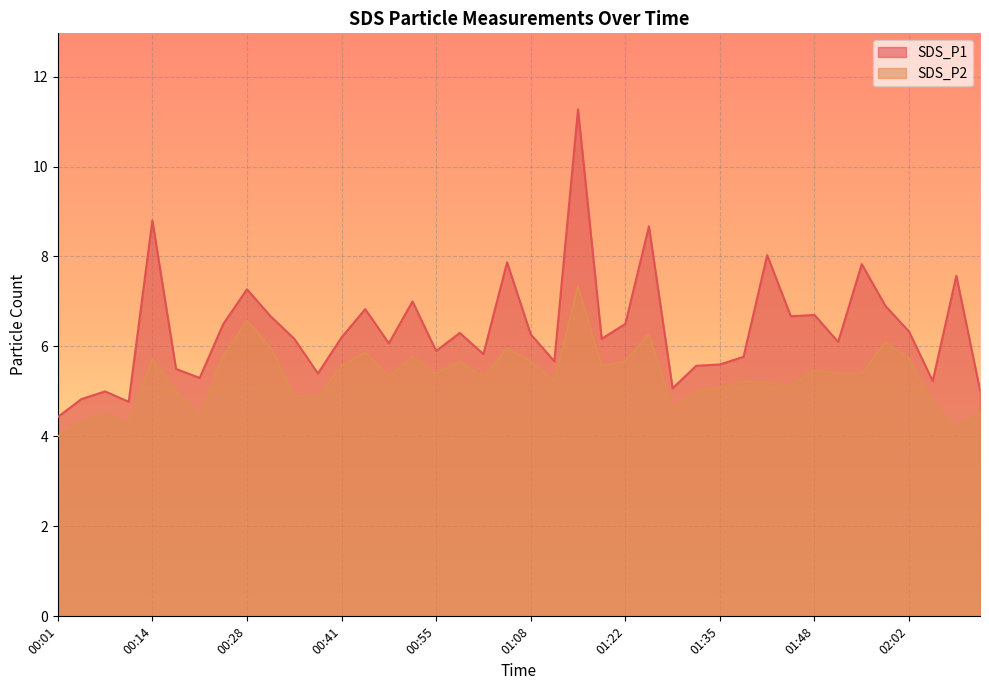

Reading right to left, list all the values displayed in this chart.

SDS_P1: 02:12=5.0	02:09=7.6	02:05=5.2	02:02=6.3	01:59=6.9	01:55=7.8	01:52=6.1	01:48=6.7	01:45=6.7	01:42=8.0	01:38=5.8	01:35=5.6	01:32=5.6	01:28=5.1	01:25=8.7	01:22=6.5	01:18=6.2	01:15=11.3	01:12=5.7	01:08=6.3	01:05=7.9	01:01=5.8	00:58=6.3	00:55=5.9	00:51=7.0	00:48=6.1	00:45=6.8	00:41=6.2	00:38=5.4	00:35=6.2	00:31=6.7	00:28=7.3	00:25=6.5	00:21=5.3	00:18=5.5	00:14=8.8	00:11=4.8	00:08=5.0	00:04=4.8	00:01=4.4
SDS_P2: 02:12=4.5	02:09=4.2	02:05=4.7	02:02=5.7	01:59=6.1	01:55=5.4	01:52=5.4	01:48=5.5	01:45=5.1	01:42=5.2	01:38=5.2	01:35=5.1	01:32=5.0	01:28=4.6	01:25=6.3	01:22=5.7	01:18=5.6	01:15=7.3	01:12=5.2	01:08=5.7	01:05=6.0	01:01=5.3	00:58=5.7	00:55=5.4	00:51=5.8	00:48=5.3	00:45=5.9	00:41=5.6	00:38=4.9	00:35=4.9	00:31=6.0	00:28=6.6	00:25=5.8	00:21=4.4	00:18=5.0	00:14=5.7	00:11=4.3	00:08=4.5	00:04=4.3	00:01=4.0